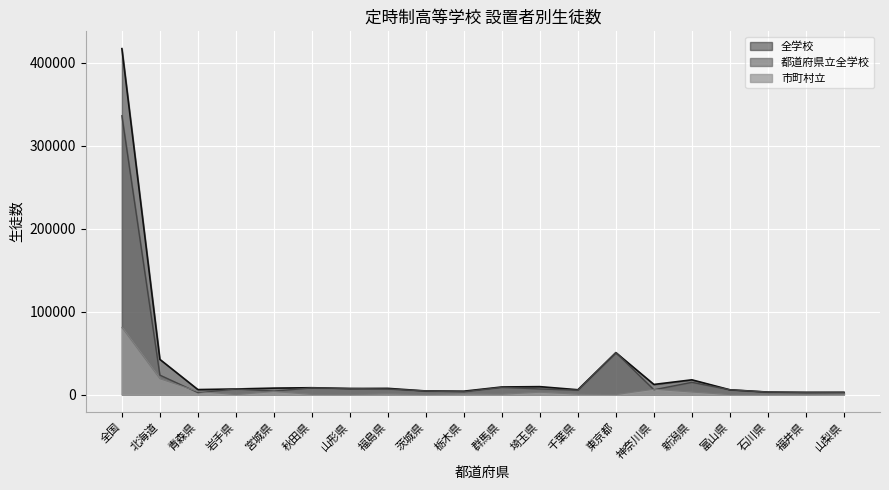

What is the difference between the maximum and minimum values in the 市町村立 series?

80973